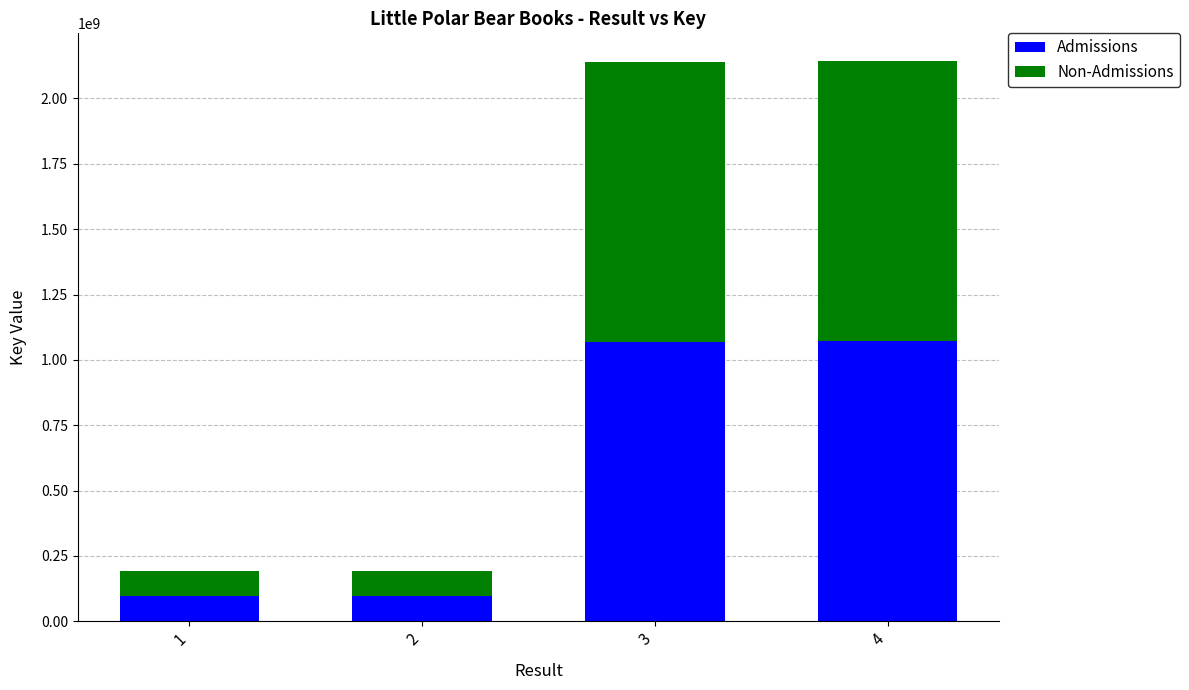

What is the difference between the Admissions values at 2 and 3?

973204294